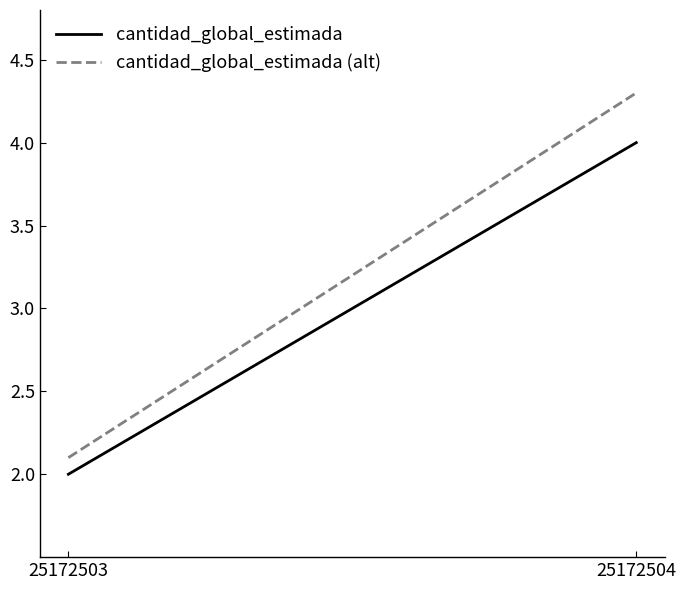

How many lines are shown in the chart?

2